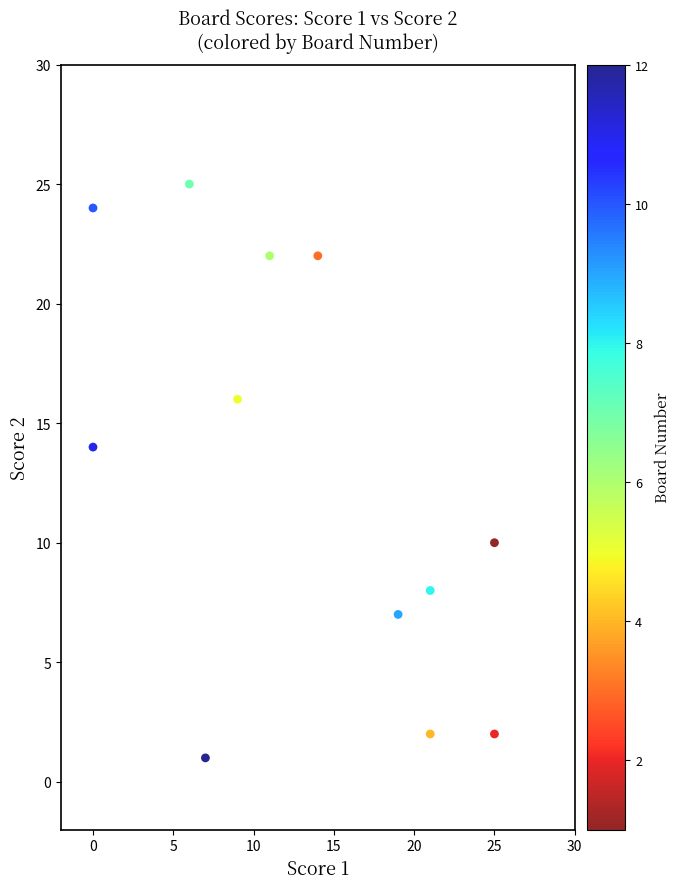

What is the range of Y values (max minus min)?

24